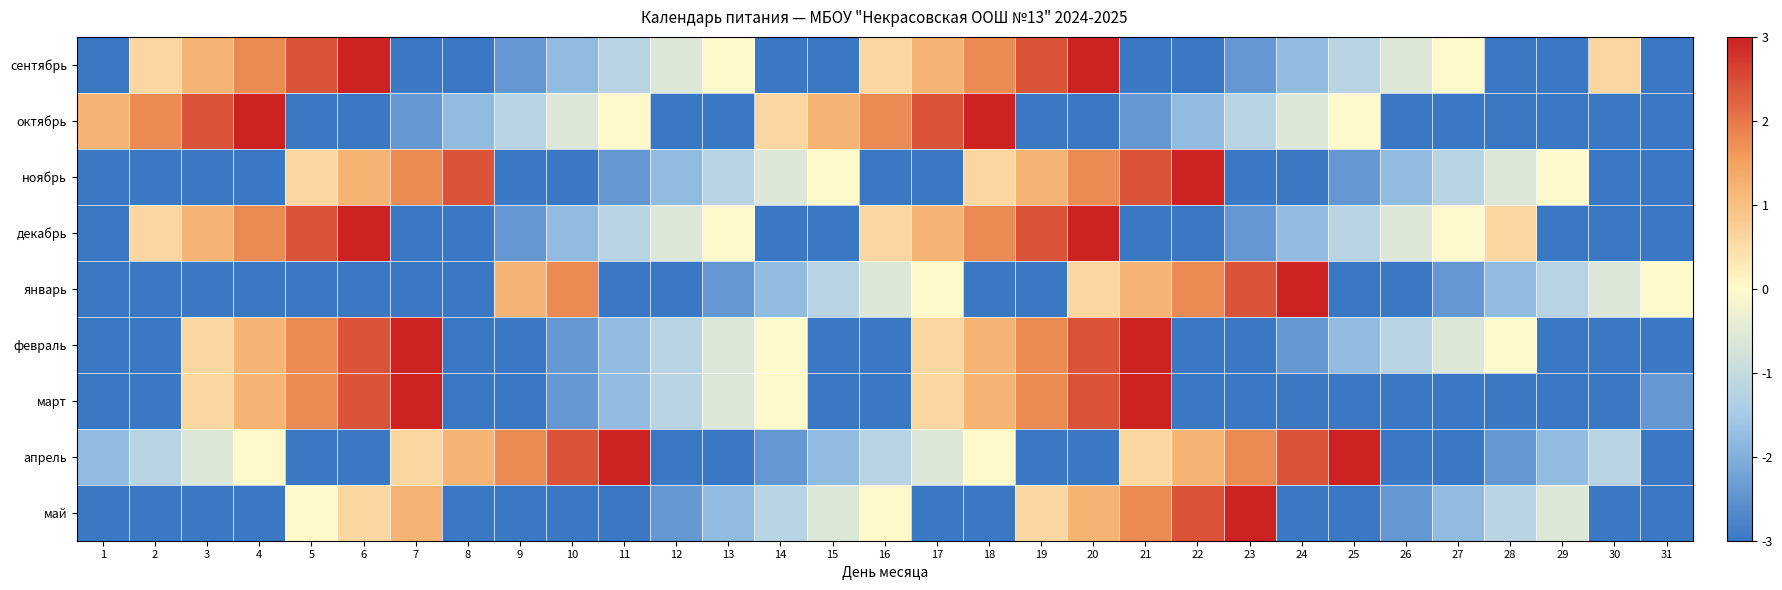

Reading right to left, what are all the values shown in this chart?

сентябрь: 31=-3.0	30=0.6	29=-3.0	28=-3.0	27=0.0	26=-0.6	25=-1.2	24=-1.8	23=-2.4	22=-3.0	21=-3.0	20=3.0	19=2.4	18=1.8	17=1.2	16=0.6	15=-3.0	14=-3.0	13=0.0	12=-0.6	11=-1.2	10=-1.8	9=-2.4	8=-3.0	7=-3.0	6=3.0	5=2.4	4=1.8	3=1.2	2=0.6	1=-3.0
октябрь: 31=-3.0	30=-3.0	29=-3.0	28=-3.0	27=-3.0	26=-3.0	25=0.0	24=-0.6	23=-1.2	22=-1.8	21=-2.4	20=-3.0	19=-3.0	18=3.0	17=2.4	16=1.8	15=1.2	14=0.6	13=-3.0	12=-3.0	11=0.0	10=-0.6	9=-1.2	8=-1.8	7=-2.4	6=-3.0	5=-3.0	4=3.0	3=2.4	2=1.8	1=1.2
ноябрь: 31=-3.0	30=-3.0	29=0.0	28=-0.6	27=-1.2	26=-1.8	25=-2.4	24=-3.0	23=-3.0	22=3.0	21=2.4	20=1.8	19=1.2	18=0.6	17=-3.0	16=-3.0	15=0.0	14=-0.6	13=-1.2	12=-1.8	11=-2.4	10=-3.0	9=-3.0	8=2.4	7=1.8	6=1.2	5=0.6	4=-3.0	3=-3.0	2=-3.0	1=-3.0
декабрь: 31=-3.0	30=-3.0	29=-3.0	28=0.6	27=0.0	26=-0.6	25=-1.2	24=-1.8	23=-2.4	22=-3.0	21=-3.0	20=3.0	19=2.4	18=1.8	17=1.2	16=0.6	15=-3.0	14=-3.0	13=0.0	12=-0.6	11=-1.2	10=-1.8	9=-2.4	8=-3.0	7=-3.0	6=3.0	5=2.4	4=1.8	3=1.2	2=0.6	1=-3.0
январь: 31=0.0	30=-0.6	29=-1.2	28=-1.8	27=-2.4	26=-3.0	25=-3.0	24=3.0	23=2.4	22=1.8	21=1.2	20=0.6	19=-3.0	18=-3.0	17=0.0	16=-0.6	15=-1.2	14=-1.8	13=-2.4	12=-3.0	11=-3.0	10=1.8	9=1.2	8=-3.0	7=-3.0	6=-3.0	5=-3.0	4=-3.0	3=-3.0	2=-3.0	1=-3.0
февраль: 31=-3.0	30=-3.0	29=-3.0	28=0.0	27=-0.6	26=-1.2	25=-1.8	24=-2.4	23=-3.0	22=-3.0	21=3.0	20=2.4	19=1.8	18=1.2	17=0.6	16=-3.0	15=-3.0	14=0.0	13=-0.6	12=-1.2	11=-1.8	10=-2.4	9=-3.0	8=-3.0	7=3.0	6=2.4	5=1.8	4=1.2	3=0.6	2=-3.0	1=-3.0
март: 31=-2.4	30=-3.0	29=-3.0	28=-3.0	27=-3.0	26=-3.0	25=-3.0	24=-3.0	23=-3.0	22=-3.0	21=3.0	20=2.4	19=1.8	18=1.2	17=0.6	16=-3.0	15=-3.0	14=0.0	13=-0.6	12=-1.2	11=-1.8	10=-2.4	9=-3.0	8=-3.0	7=3.0	6=2.4	5=1.8	4=1.2	3=0.6	2=-3.0	1=-3.0
апрель: 31=-3.0	30=-1.2	29=-1.8	28=-2.4	27=-3.0	26=-3.0	25=3.0	24=2.4	23=1.8	22=1.2	21=0.6	20=-3.0	19=-3.0	18=0.0	17=-0.6	16=-1.2	15=-1.8	14=-2.4	13=-3.0	12=-3.0	11=3.0	10=2.4	9=1.8	8=1.2	7=0.6	6=-3.0	5=-3.0	4=0.0	3=-0.6	2=-1.2	1=-1.8
май: 31=-3.0	30=-3.0	29=-0.6	28=-1.2	27=-1.8	26=-2.4	25=-3.0	24=-3.0	23=3.0	22=2.4	21=1.8	20=1.2	19=0.6	18=-3.0	17=-3.0	16=0.0	15=-0.6	14=-1.2	13=-1.8	12=-2.4	11=-3.0	10=-3.0	9=-3.0	8=-3.0	7=1.2	6=0.6	5=0.0	4=-3.0	3=-3.0	2=-3.0	1=-3.0